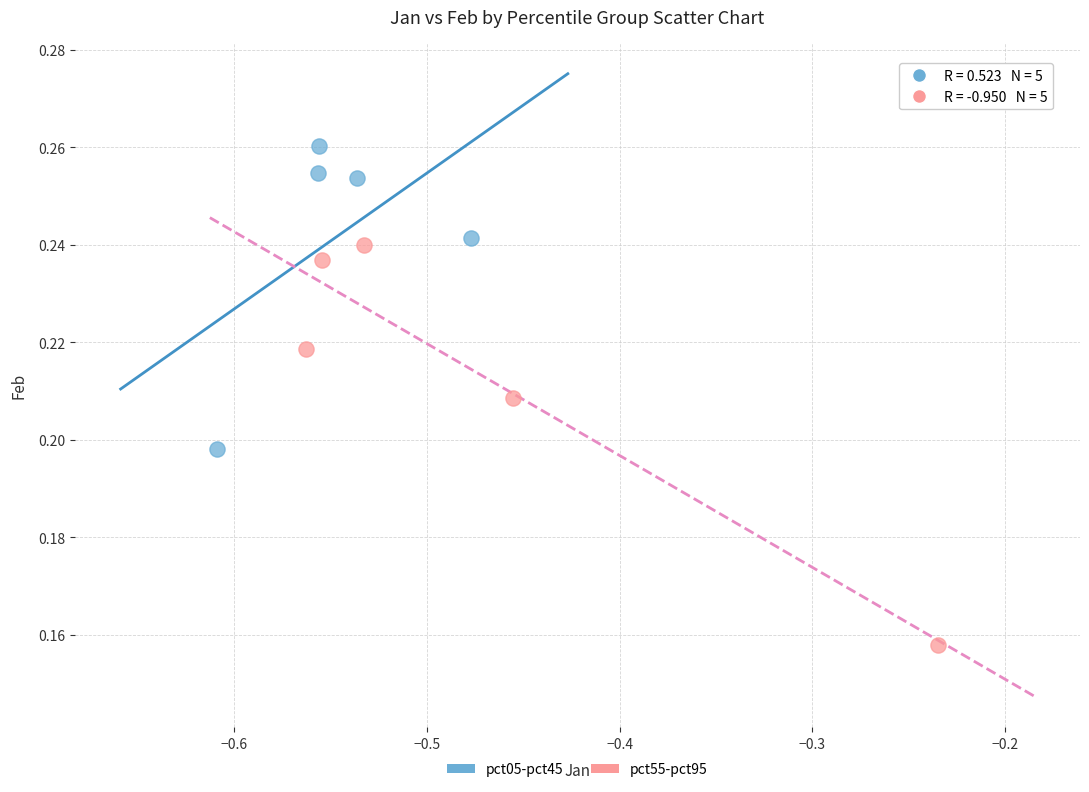

Which series contains the lowest Y value?

pct55-pct95